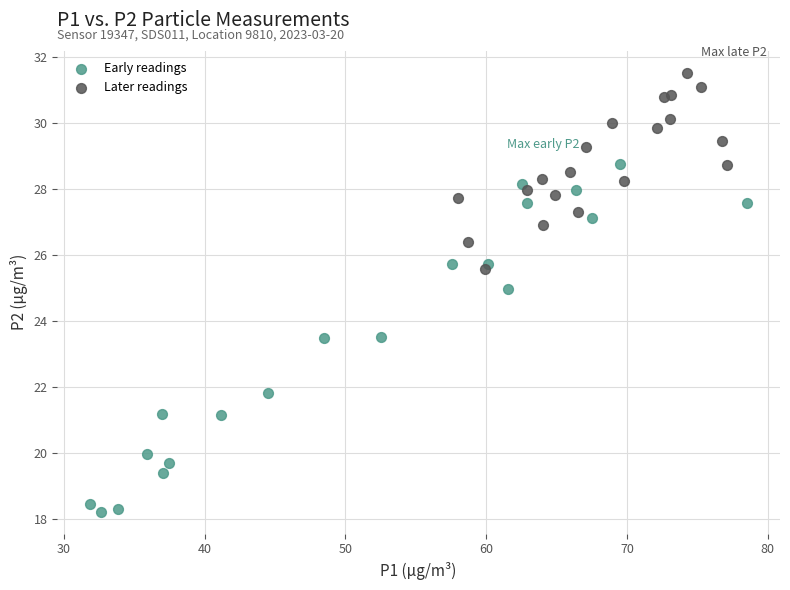

Which series contains the lowest Y value?

Early readings